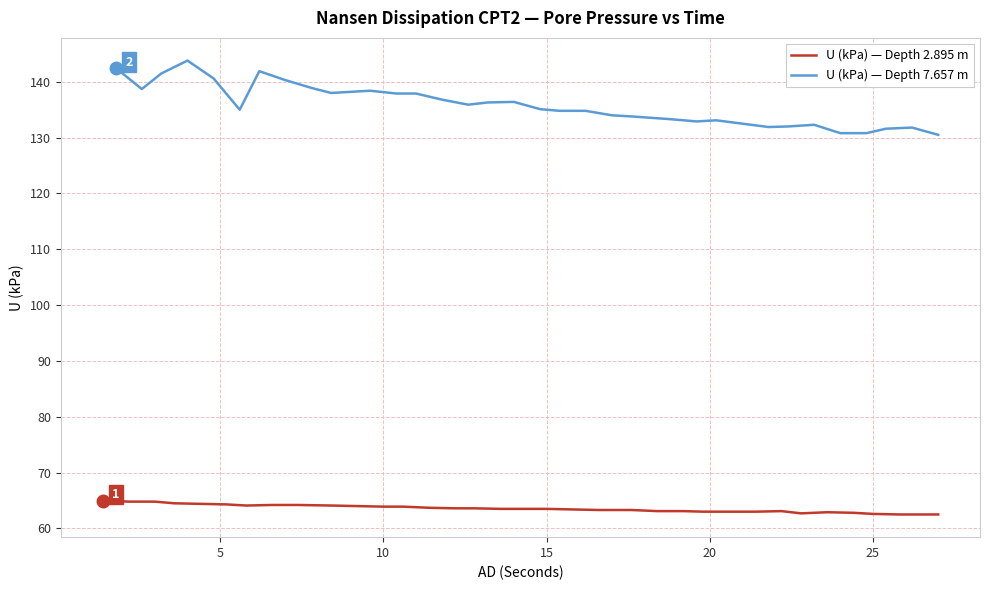

What is the maximum value for U (kPa) — Depth 2.895 m?

65.0